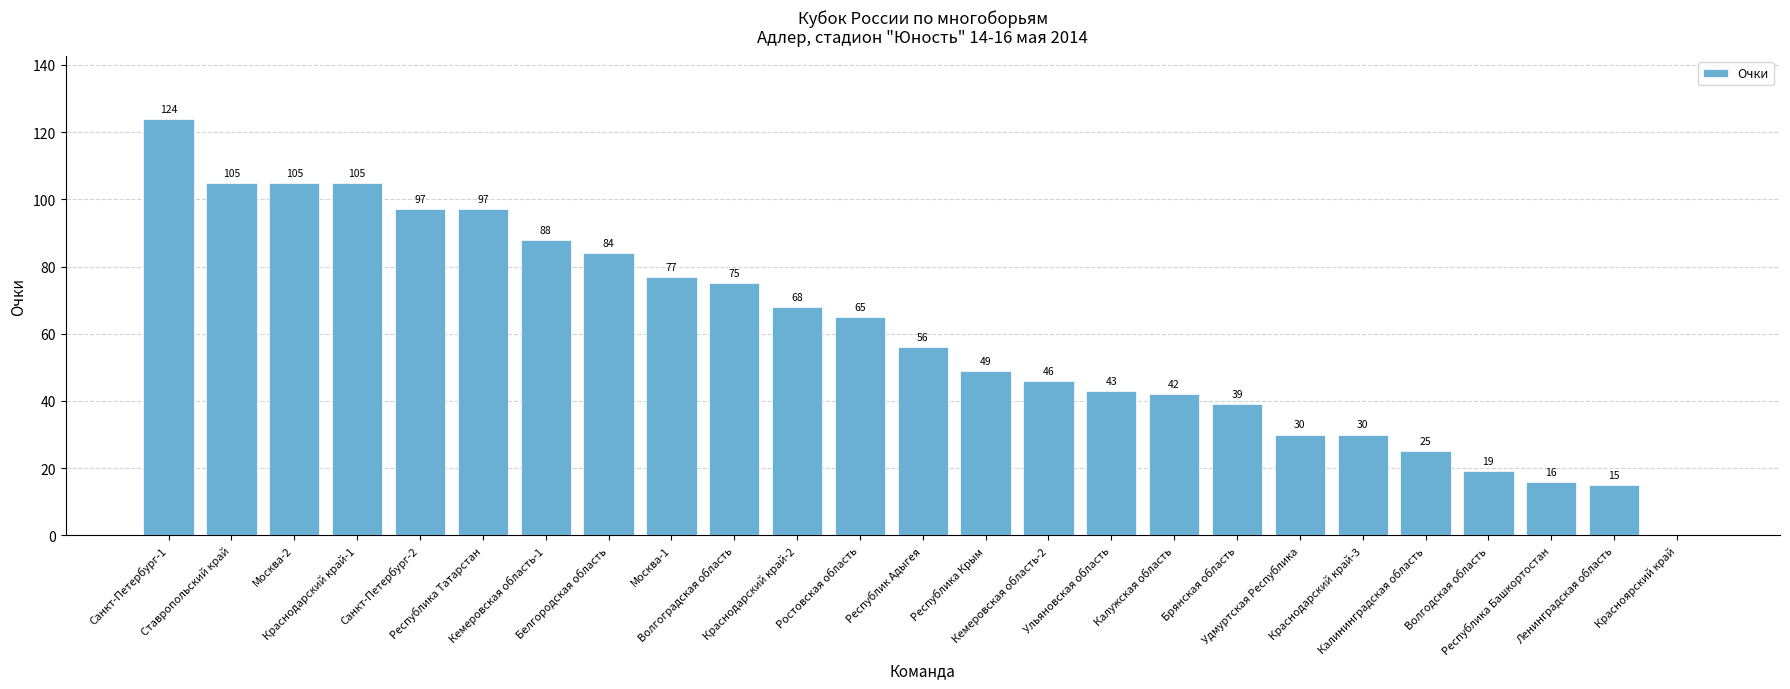

What is the sum of all values?

1500